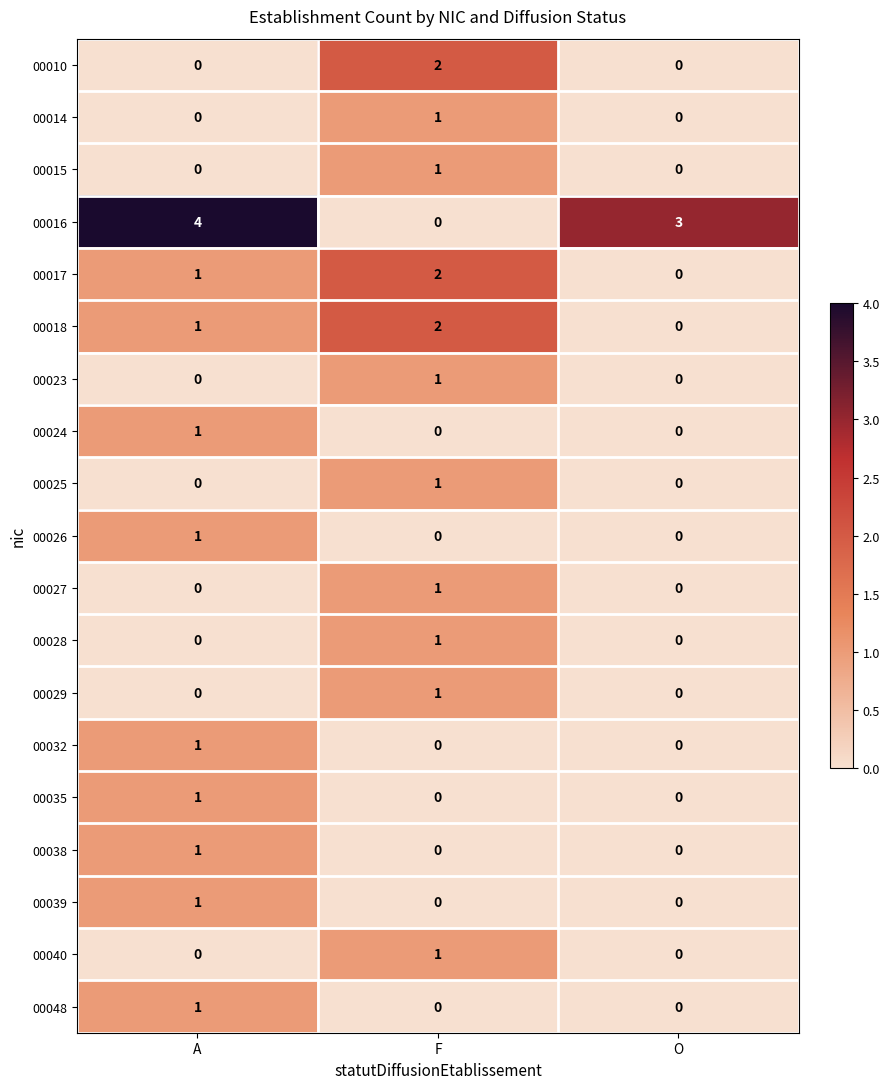

What is the total value across all series at F?

14